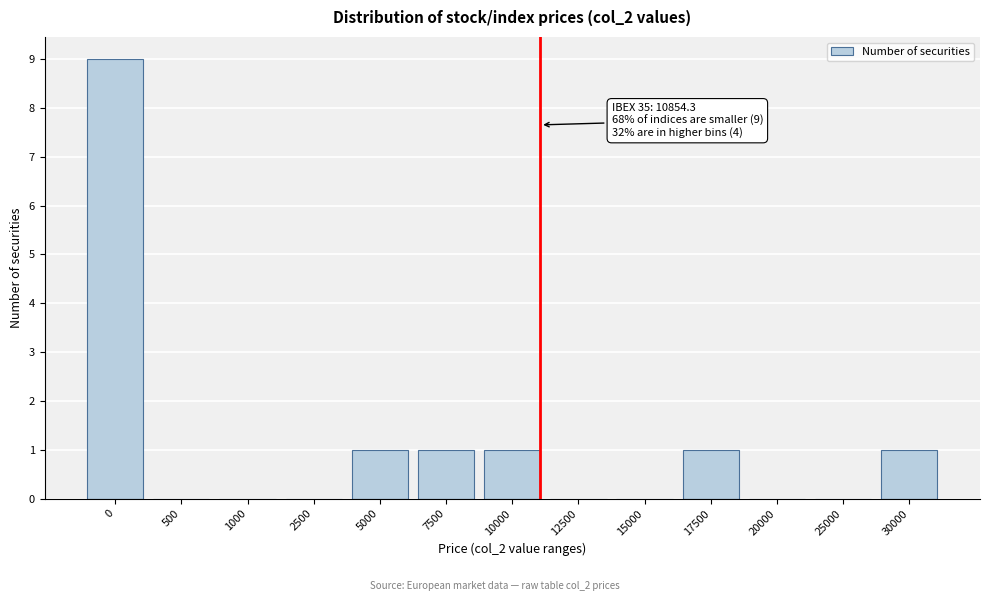

Reading left to right, what are all the values shown in this chart?

0=9	500=0	1000=0	2500=0	5000=1	7500=1	10000=1	12500=0	15000=0	17500=1	20000=0	25000=0	30000=1